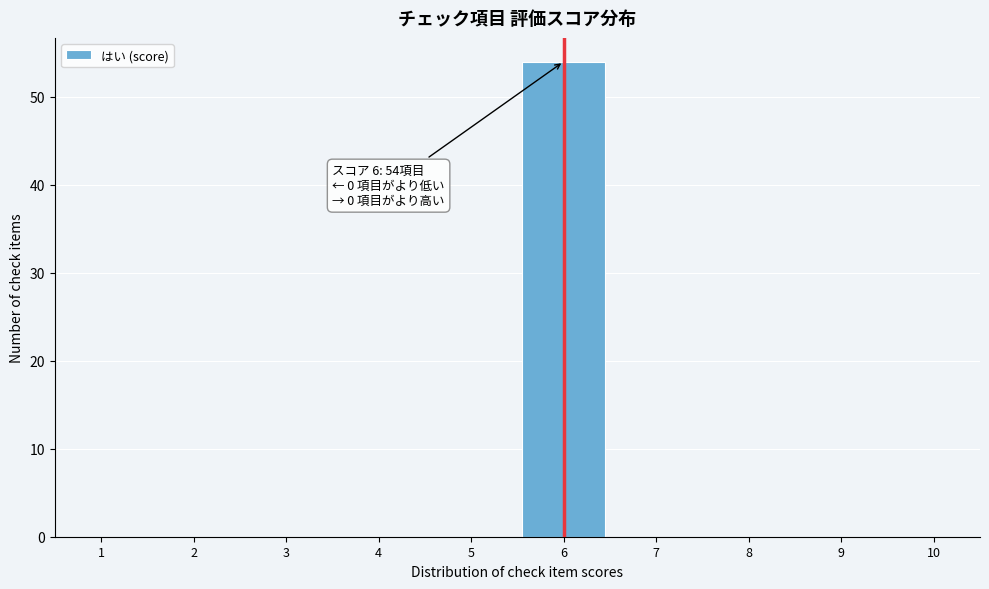

Which range on the x-axis has the tallest bar?

5.5 to 6.5